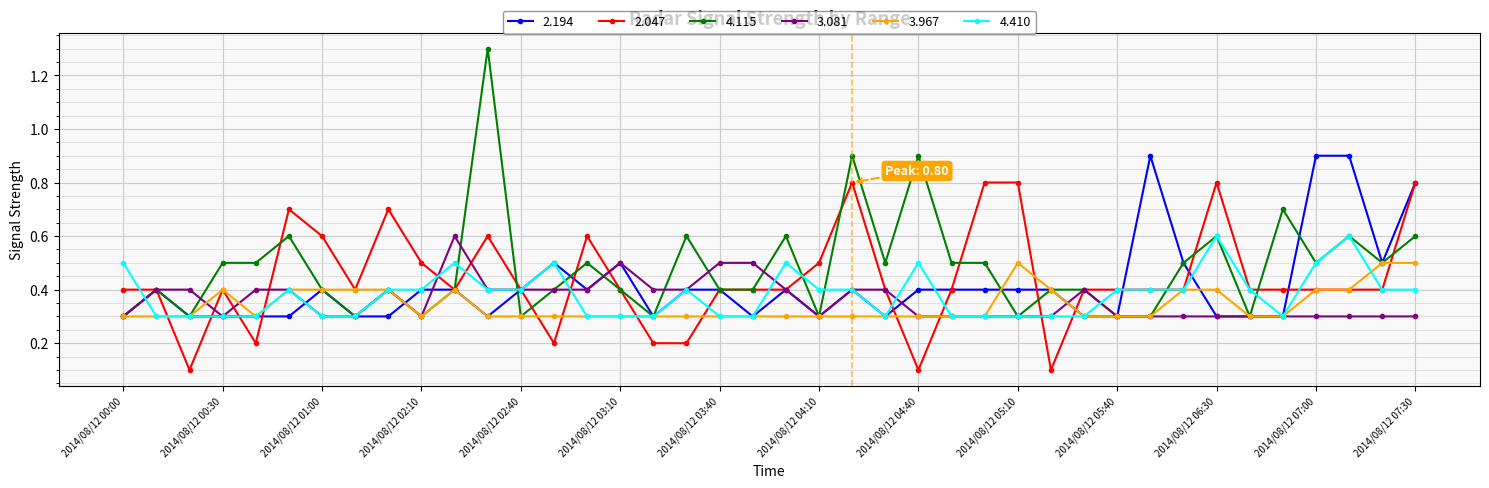

Which series has the widest spread of values?

4.115